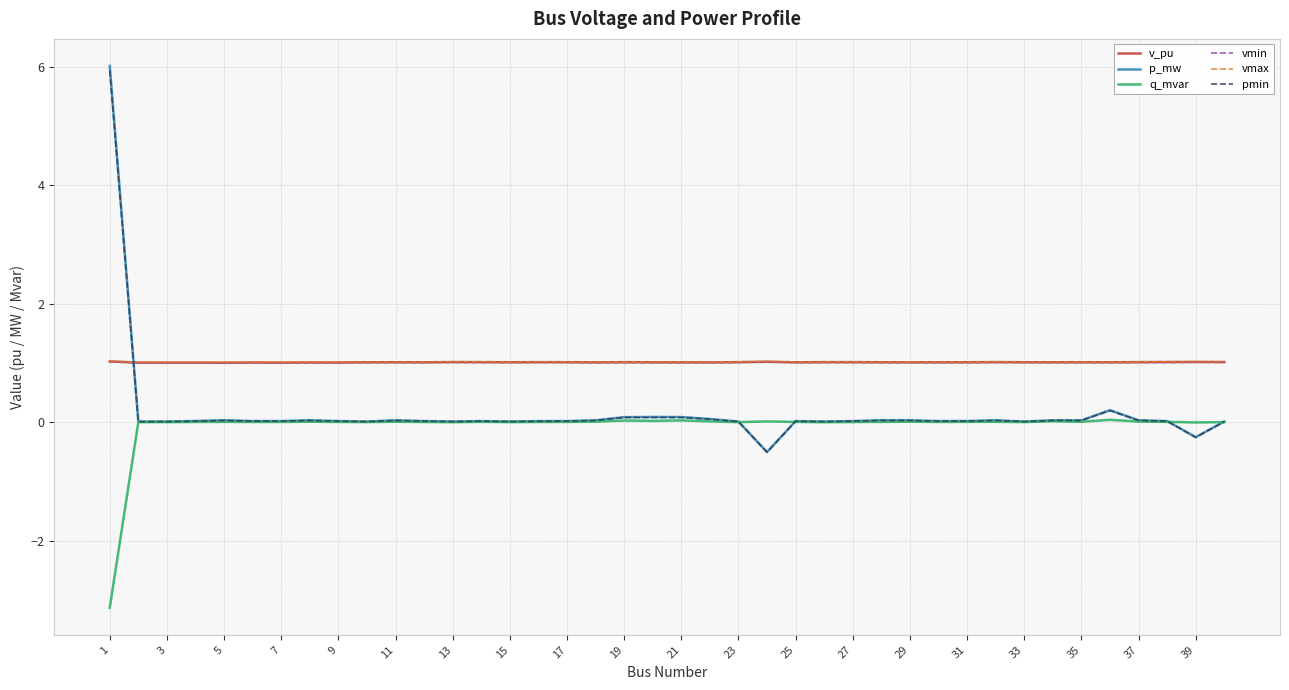

Which series has the largest range (max minus min)?

p_mw